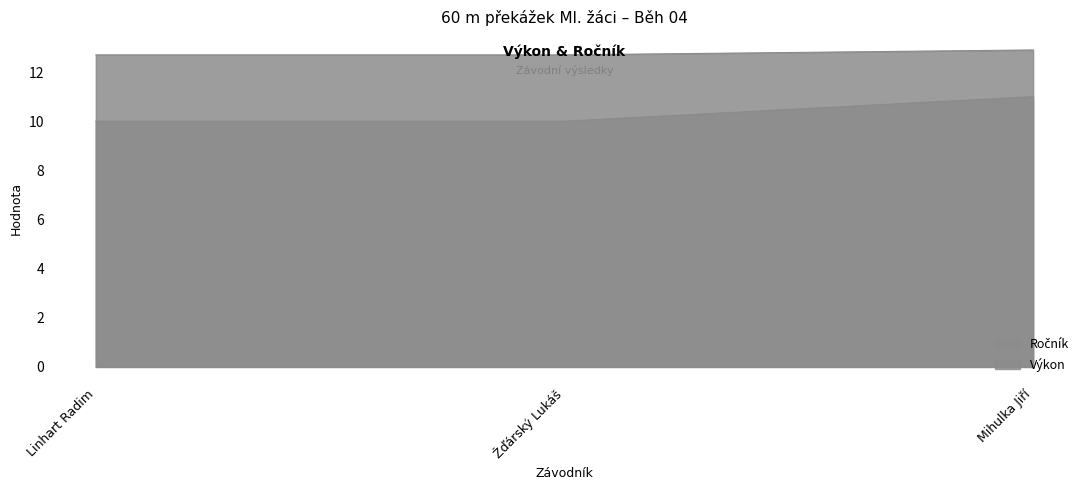

True or false: Ročník has a value of 5.4 at Mihulka Jiří.

False